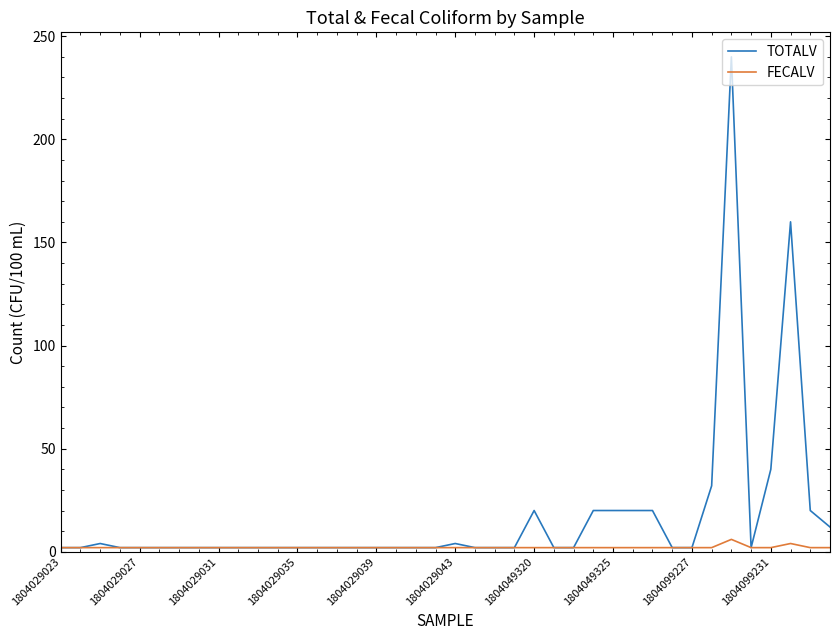

What is the sum of all TOTALV values?

666